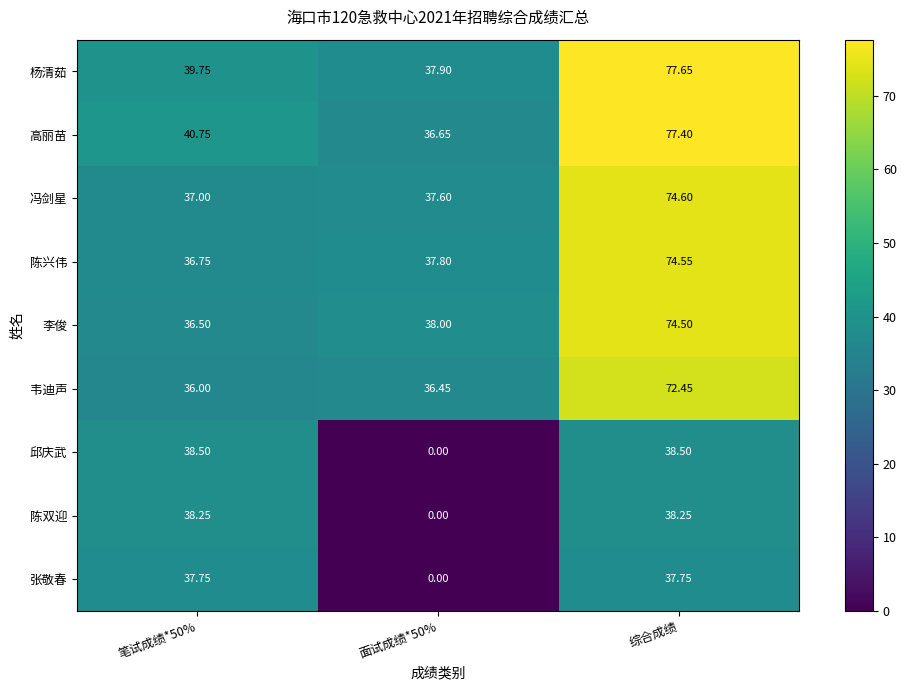

Which series has the largest range (max minus min)?

高丽苗